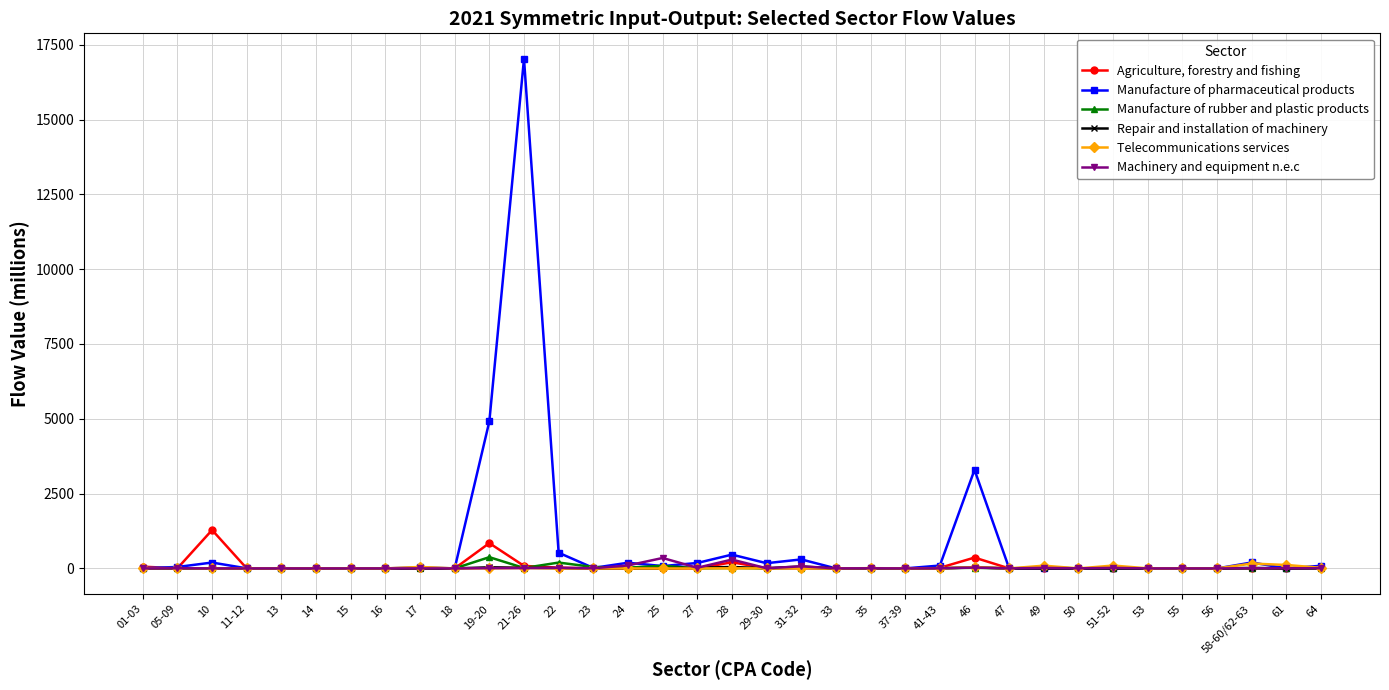

What is the maximum value for Telecommunications services?

161.9